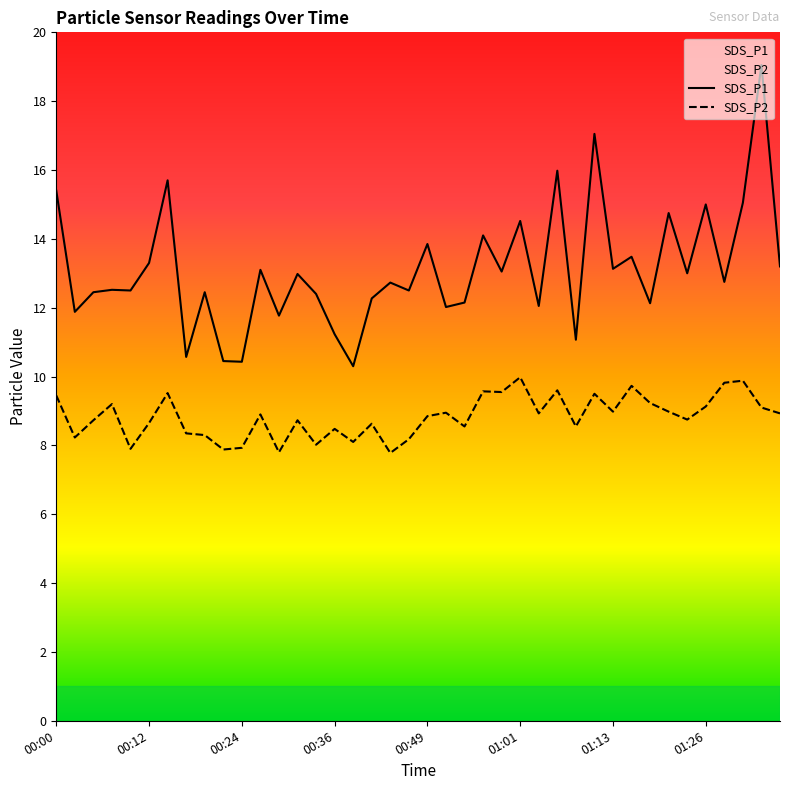

Rank the series by their maximum value, from lowest to highest.

SDS_P2, SDS_P1